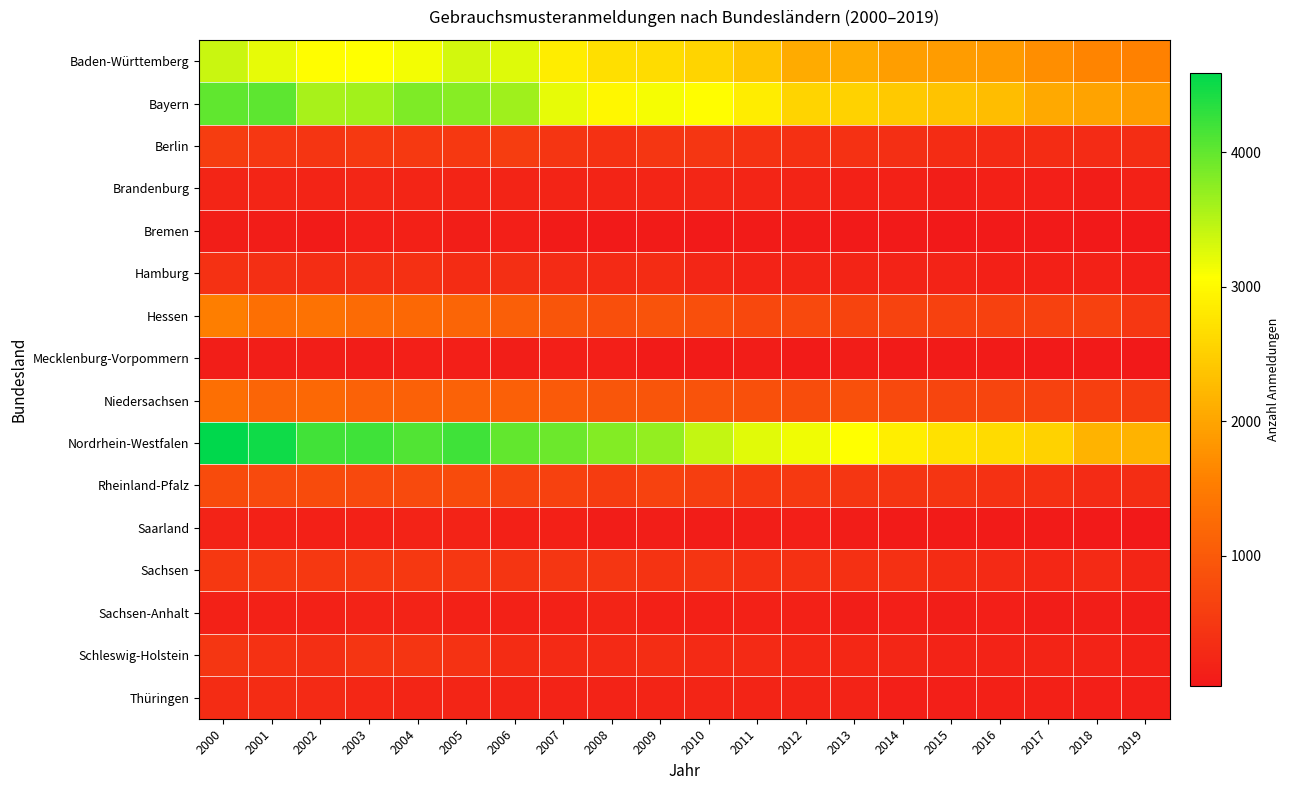

At which category is the sum across all series the highest?

2000